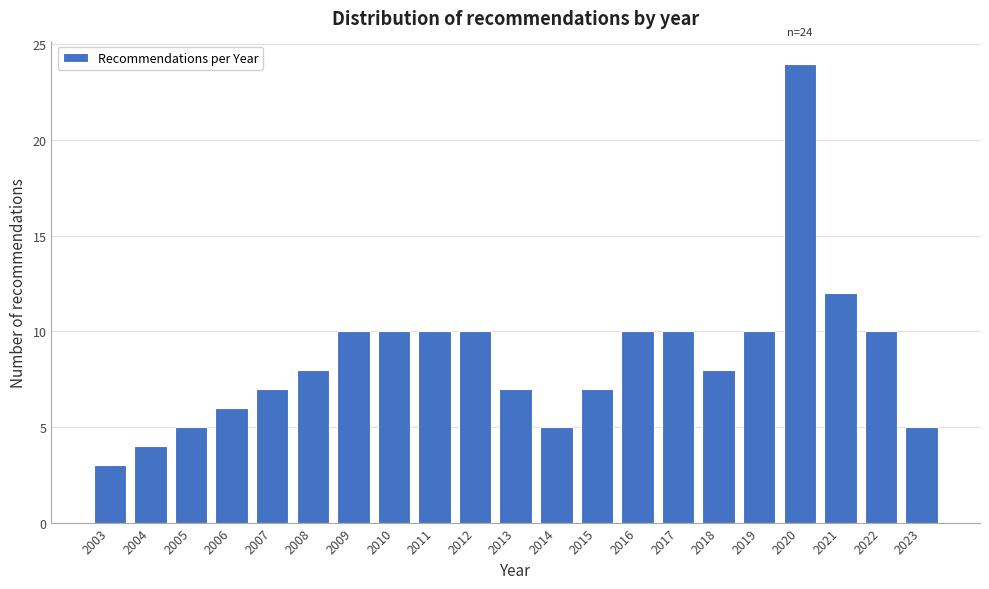

Reading left to right, extract all data points from this chart.

3	4	5	6	7	8	10	10	10	10	7	5	7	10	10	8	10	24	12	10	5